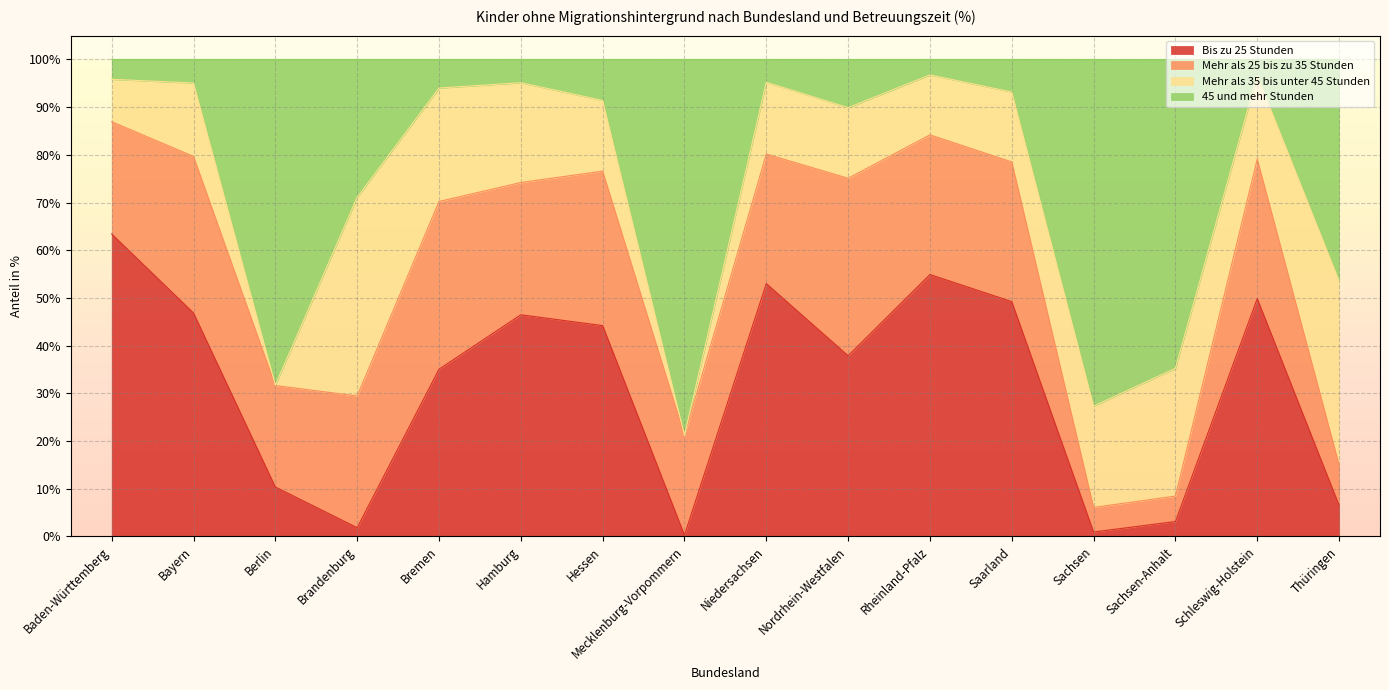

Is it true that Bis zu 25 Stunden equals 14.1 at Berlin?

False